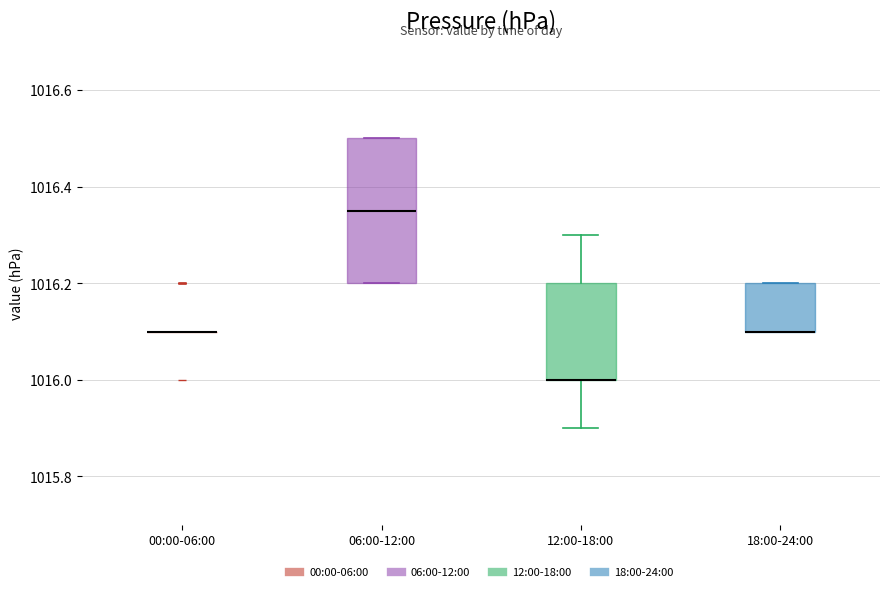

Reading left to right, transcribe this box plot: for each box, give where its median line is, the range the box spans, and where its two whiskers end, as read against the y-axis. The values are not printed on the chart, so give them approximately, as read against the axis.

00:00-06:00: box collapsed to a line at 1016.10, whiskers 1016.10 to 1016.10
06:00-12:00: median 1016.36, box 1016.20 to 1016.50, whiskers 1016.20 to 1016.50
12:00-18:00: median 1016.00 (drawn on the box's lower edge), box 1016.00 to 1016.20, whiskers 1015.90 to 1016.30
18:00-24:00: median 1016.10 (drawn on the box's lower edge), box 1016.10 to 1016.20, whiskers 1016.10 to 1016.20